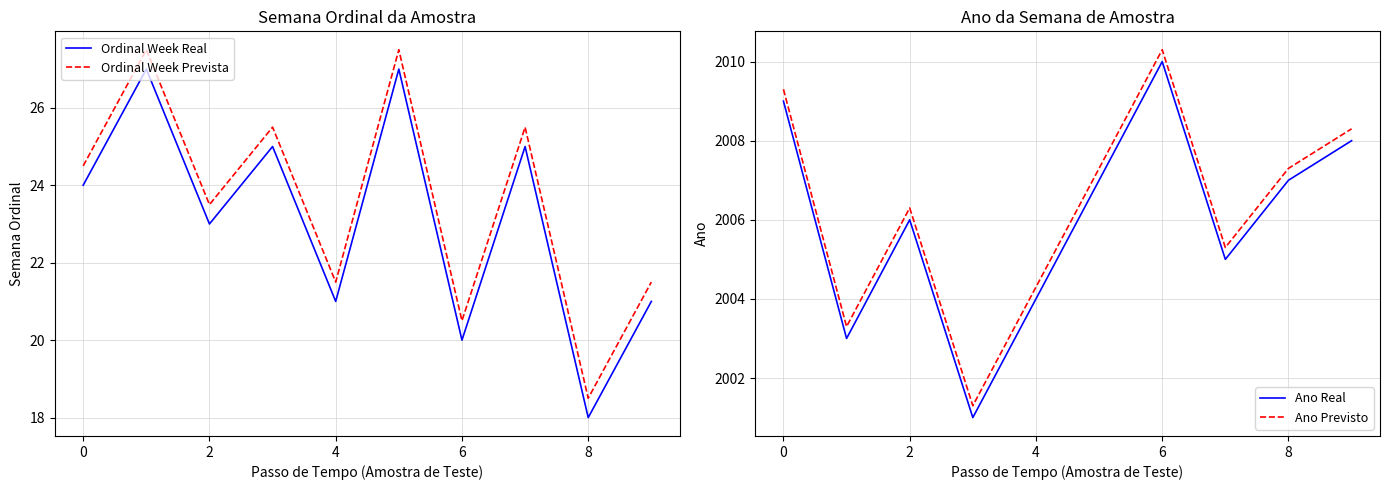

What is the difference between the second highest and second lowest values in the Ano Real series?

6.0